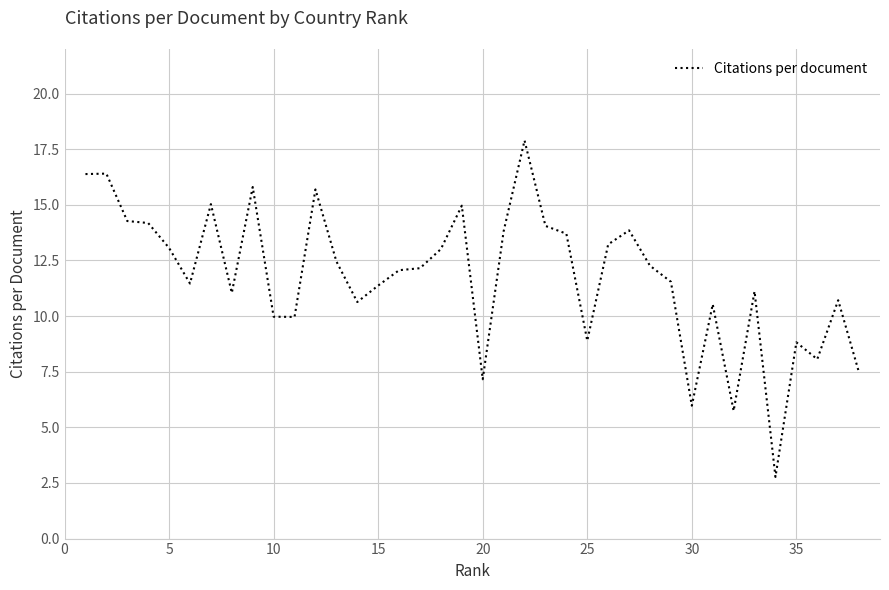

What is the smallest value displayed?

2.8